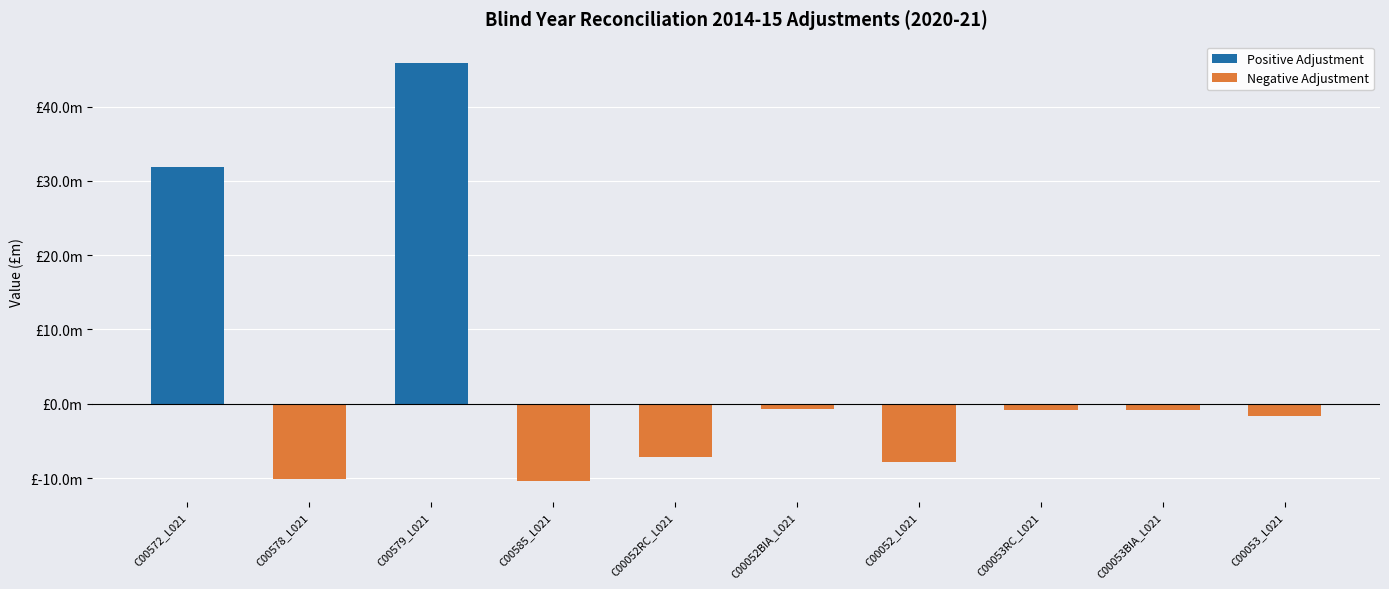

Count the number of categories in the chart.

10